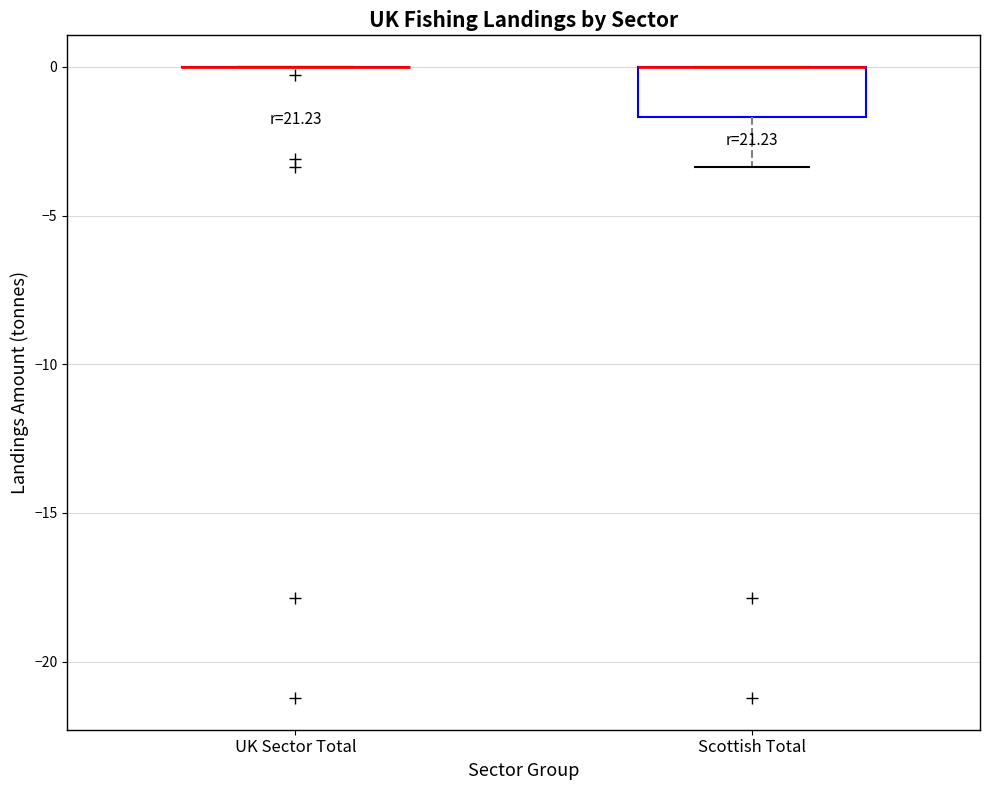

Reading left to right, read every box against the y-axis: the position of its median line, the range the box covers, and the ends of its whiskers. The values are not printed on the chart, so give them approximately, as read against the axis.

UK Sector Total: box collapsed to a line at 0.0, whiskers 0.0 to 0.0
Scottish Total: median 0.0 (drawn on the box's upper edge), box -1.5 to 0.0, whiskers -3.5 to 0.0